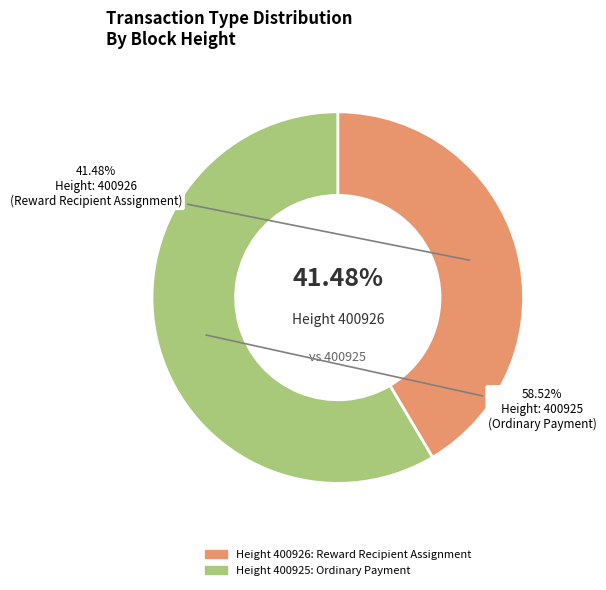

Approximately how many times larger is the value at 400925 compared to 400926?

1.4